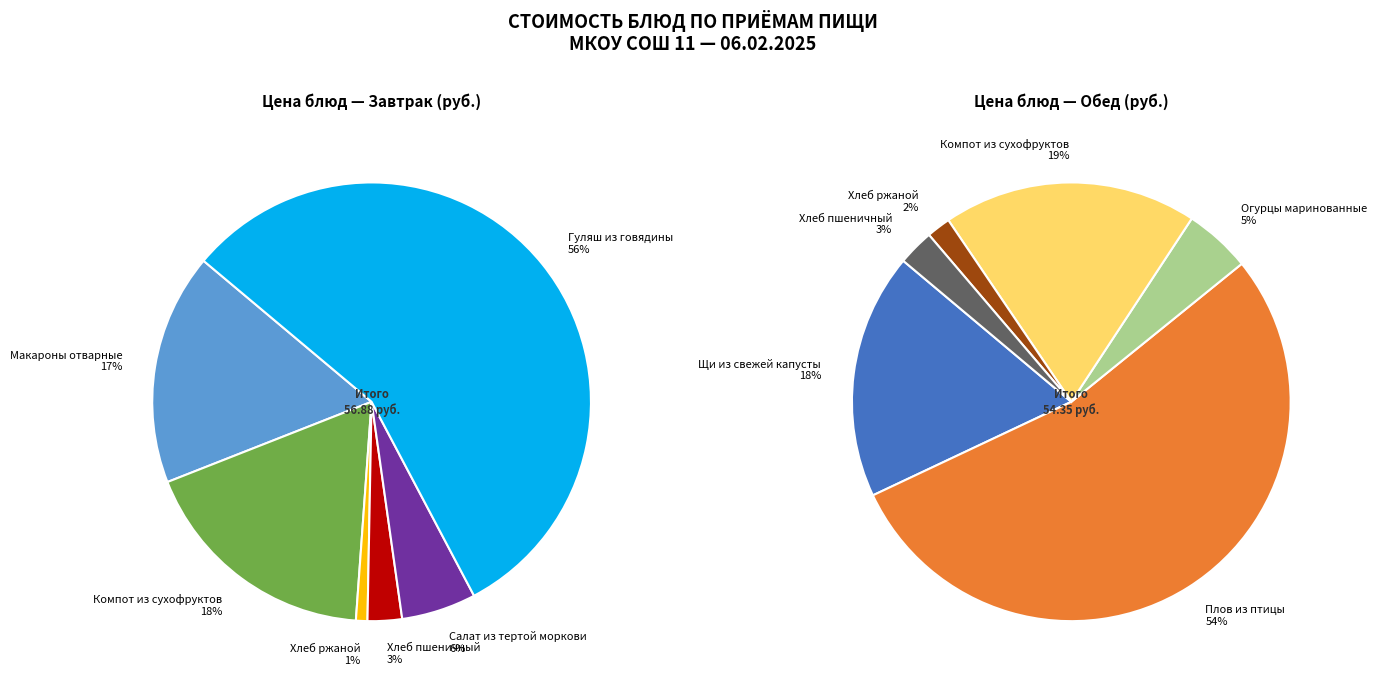

Which has a higher value, Завтрак or Обед?

Завтрак